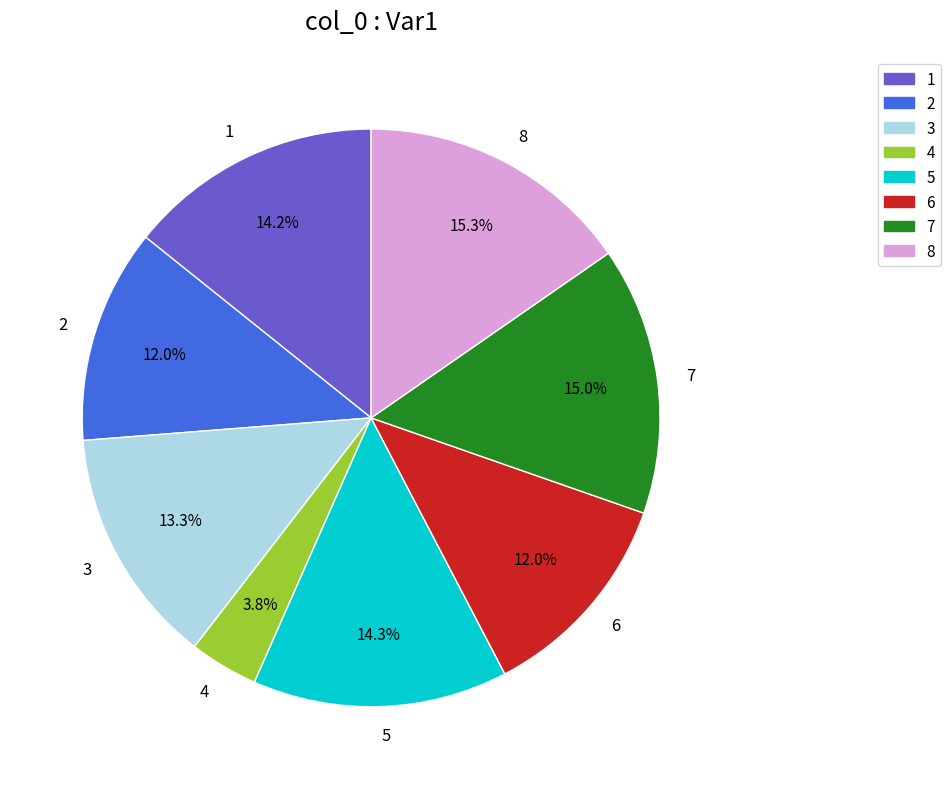

To the nearest percent, what is the average slice percentage?

12%